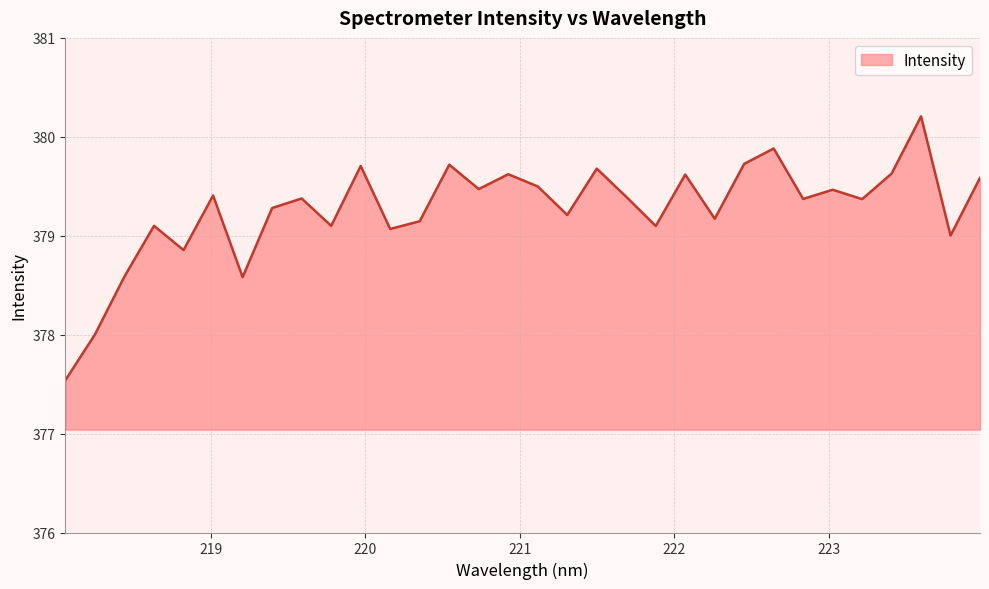

Does the chart have visible grid lines?

Yes